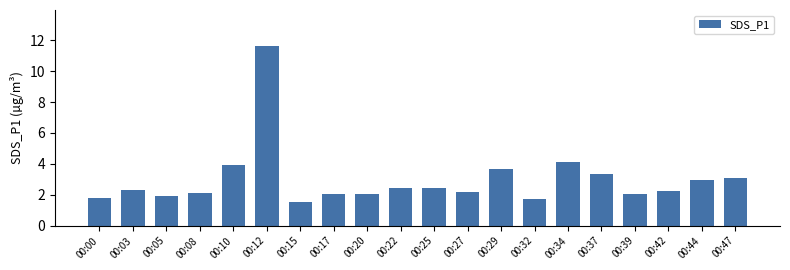

What is the change in value from 00:34 to 00:44?

-1.2